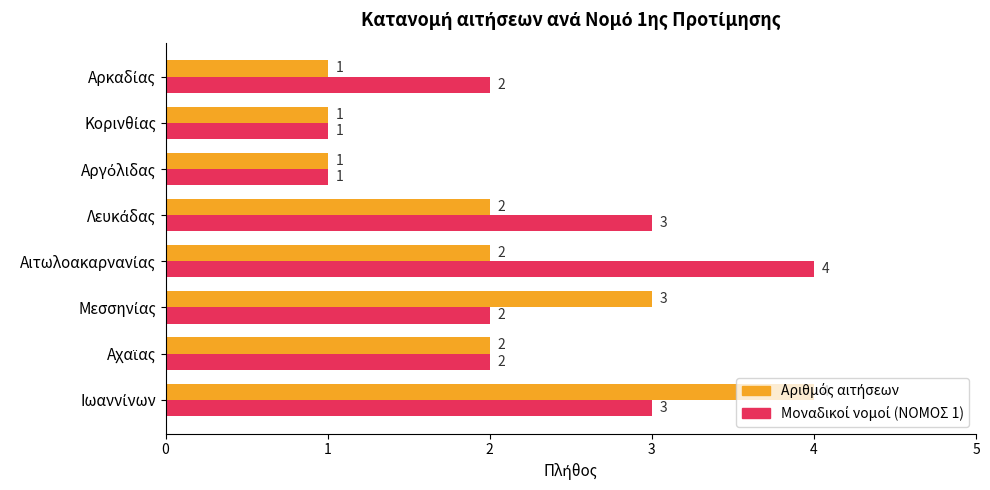

What is the greatest value displayed?

4